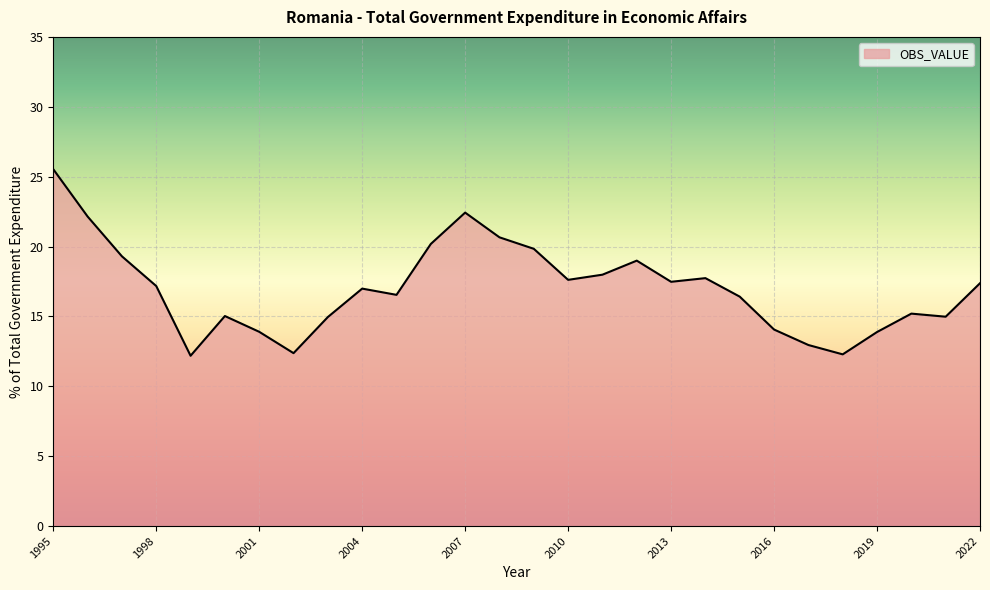

What is the minimum value shown in the chart?

12.2